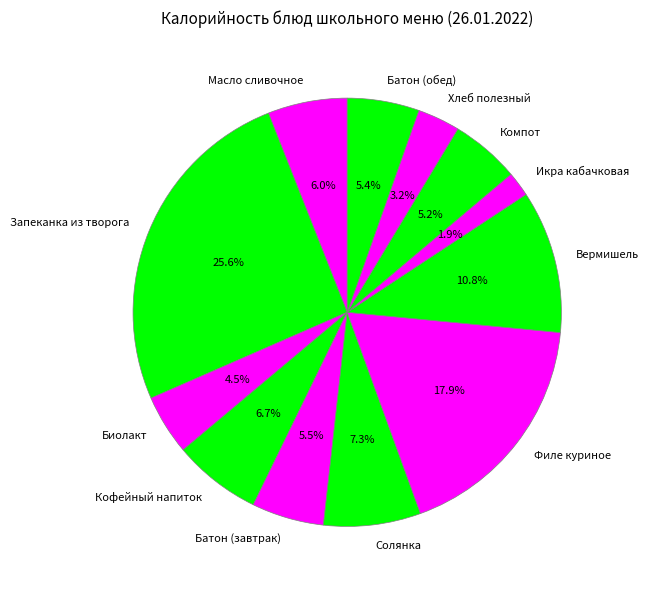

Combined, do Вермишель and Солянка account for over 50%?

No